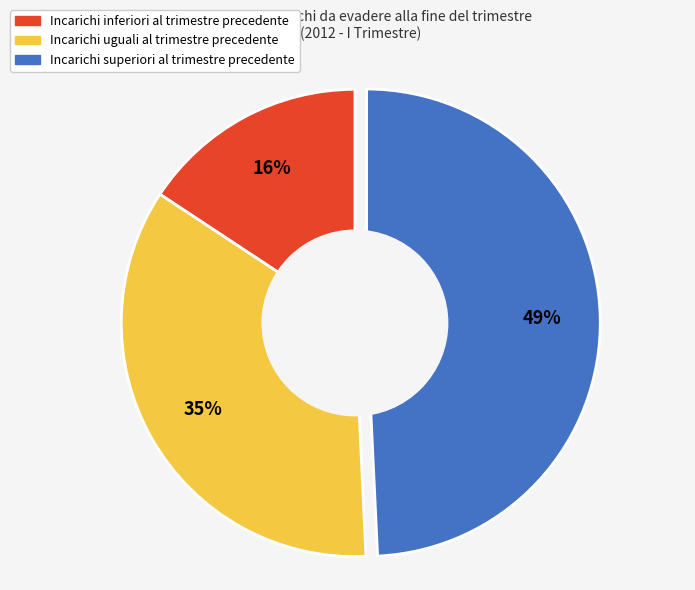

Is there any slice that represents more than half of the pie?

No